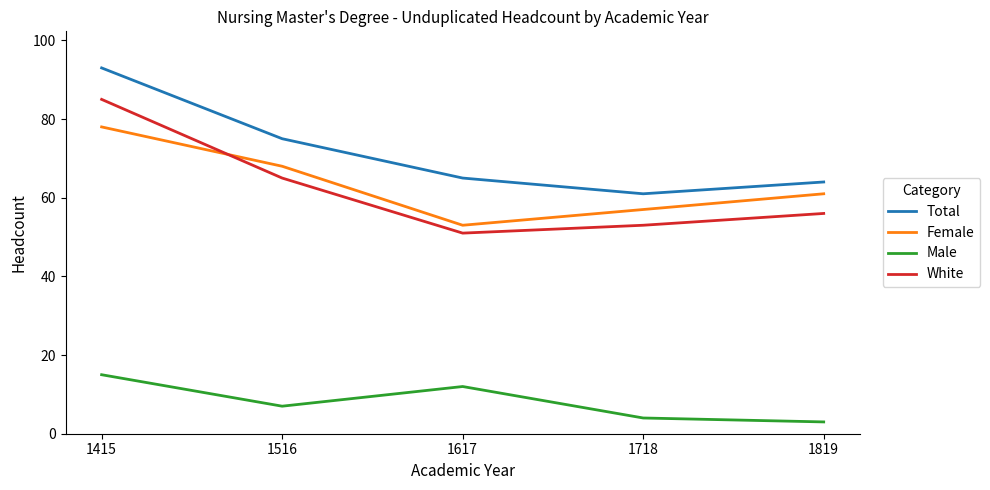

At which label is Total closest to 77?

1516